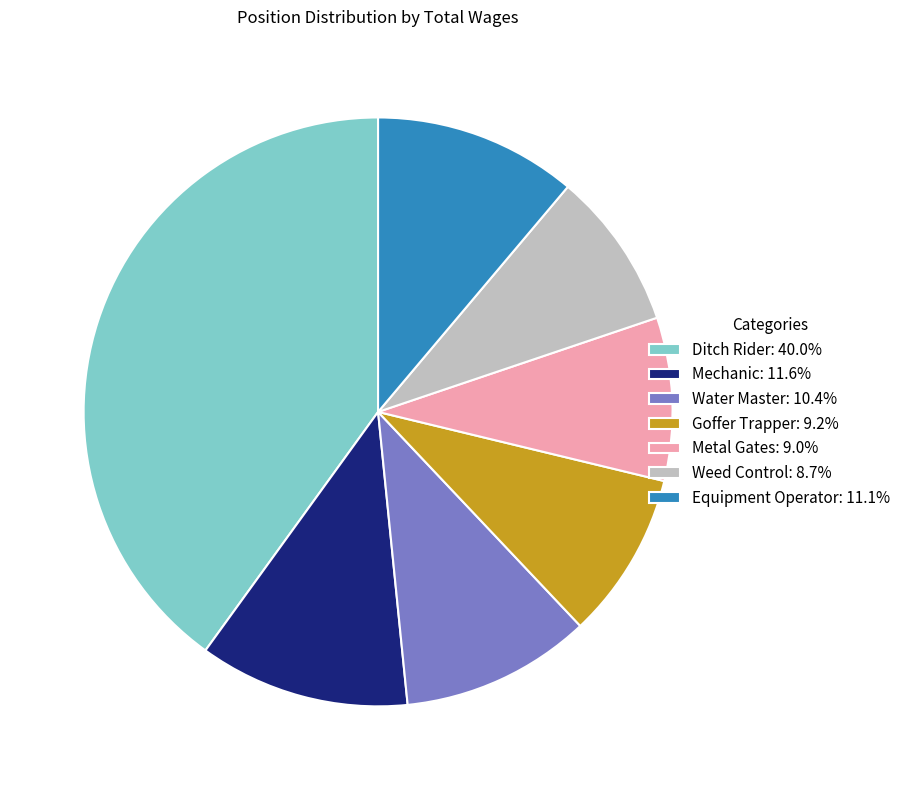

Is the sum of Mechanic: 11.6% and Goffer Trapper: 9.2% greater than half?

No